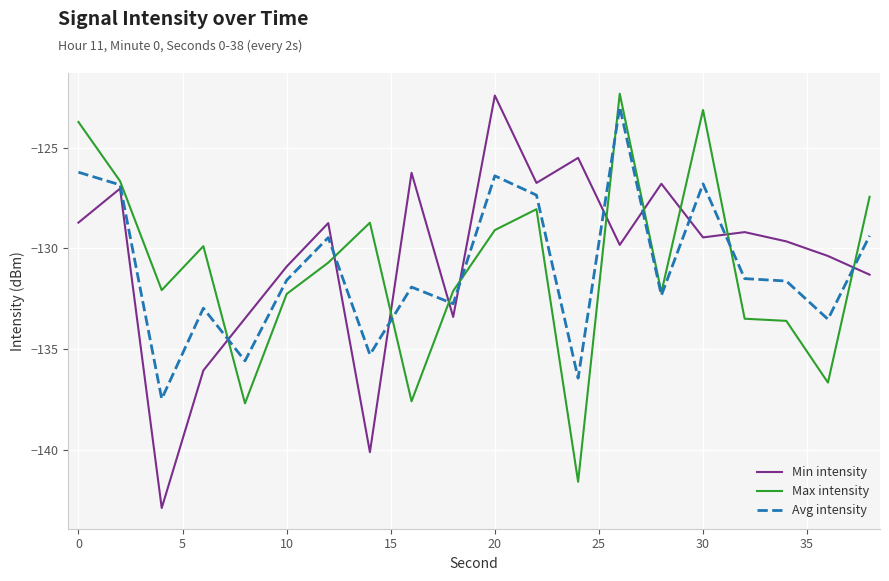

Which series has the largest range (max minus min)?

Min intensity